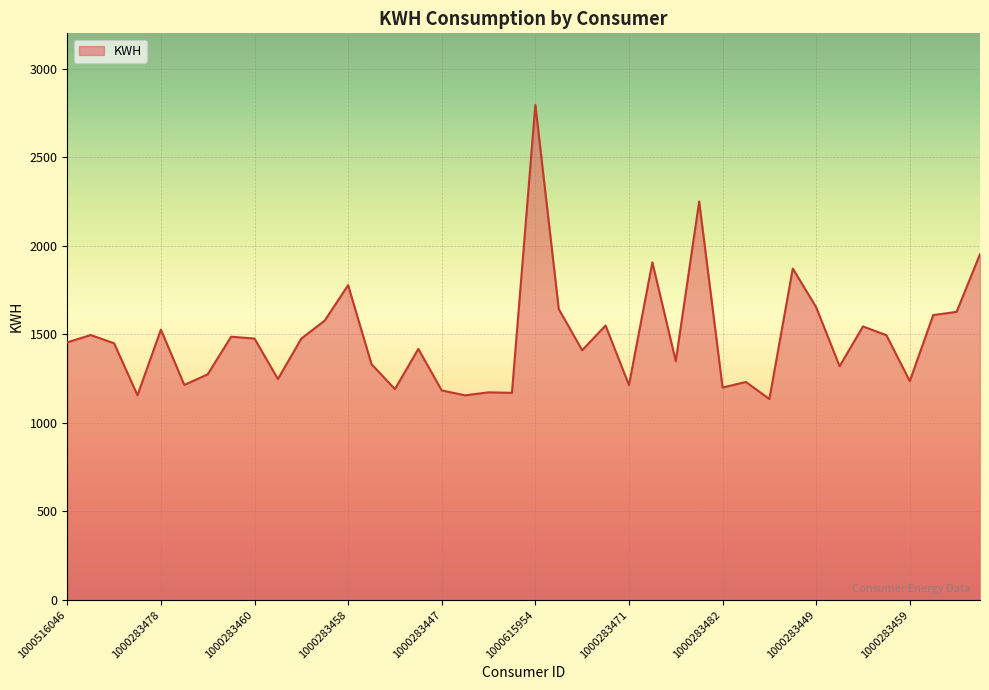

What is the difference between the maximum and minimum values?

1661.1